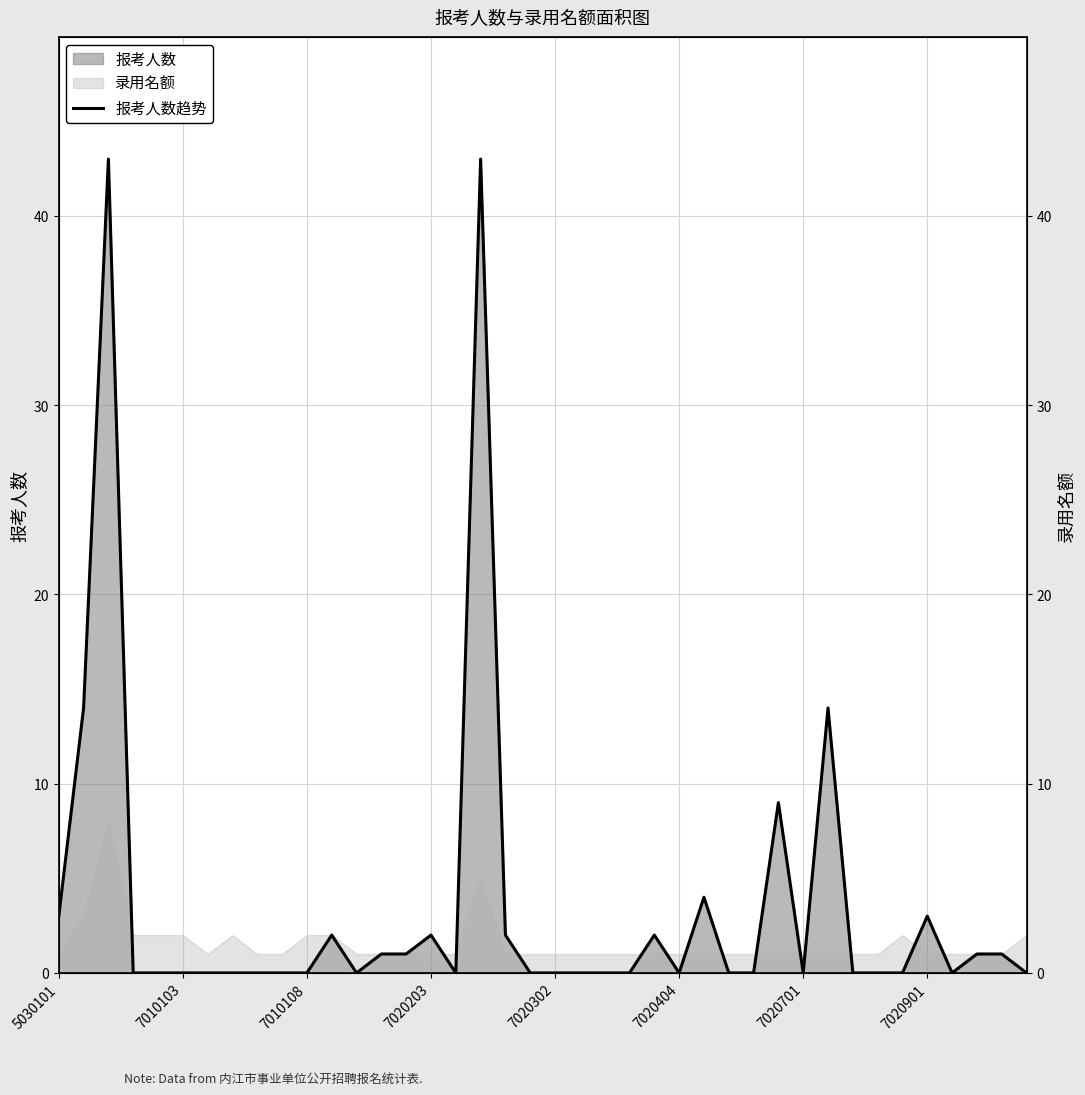

What is the greatest value displayed?

43